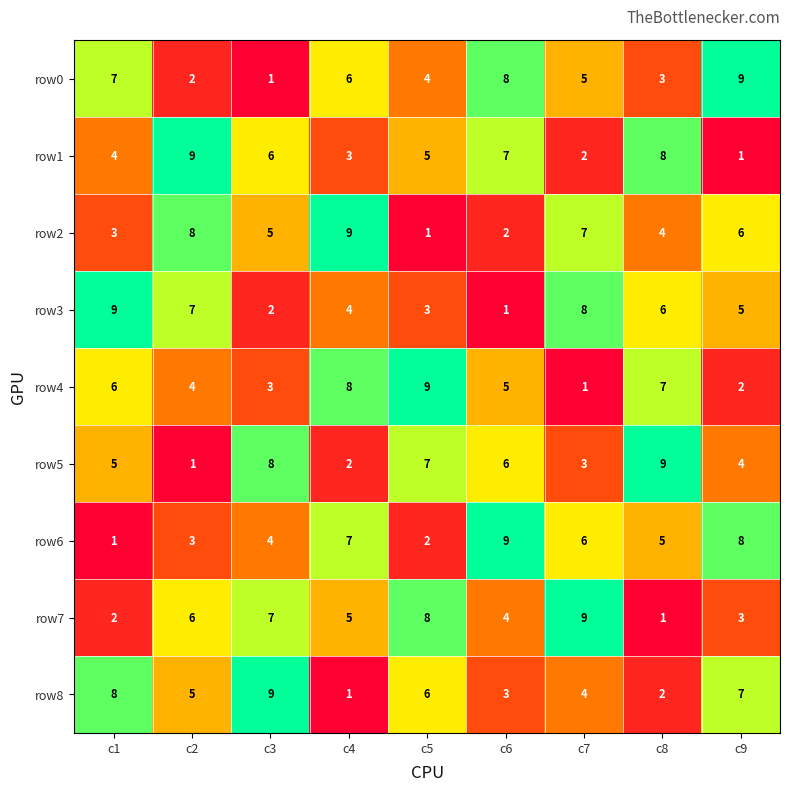

How many distinct data groups are displayed?

9